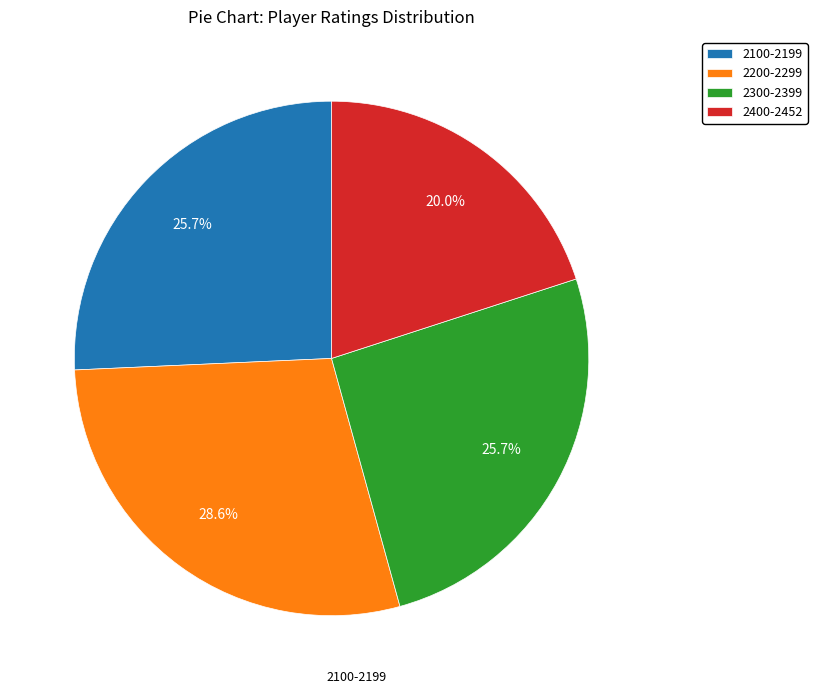

Approximately how many times larger is the value at 2200-2299 compared to 2300-2399?

1.1